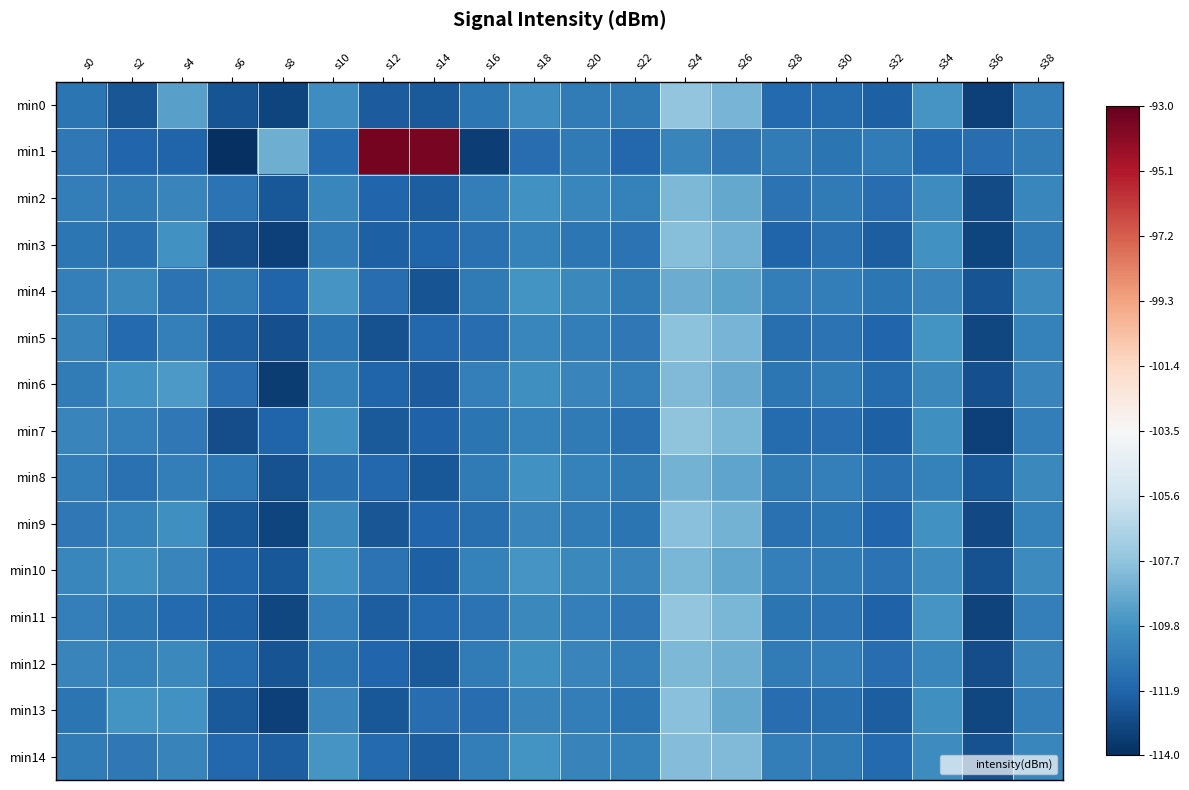

At s12, list the series in order from smallest to largest.

min5, min9, min13, min7, min0, min11, min3, min6, min12, min2, min8, min14, min4, min10, min1